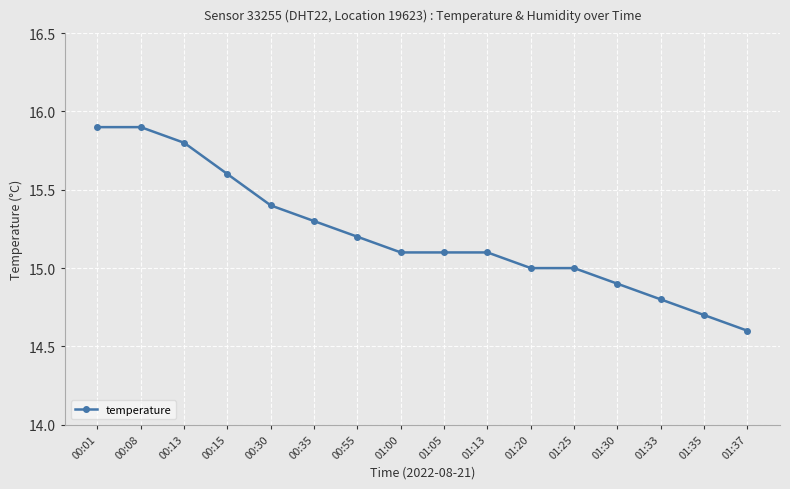

What is the difference between the maximum and minimum values?

1.3